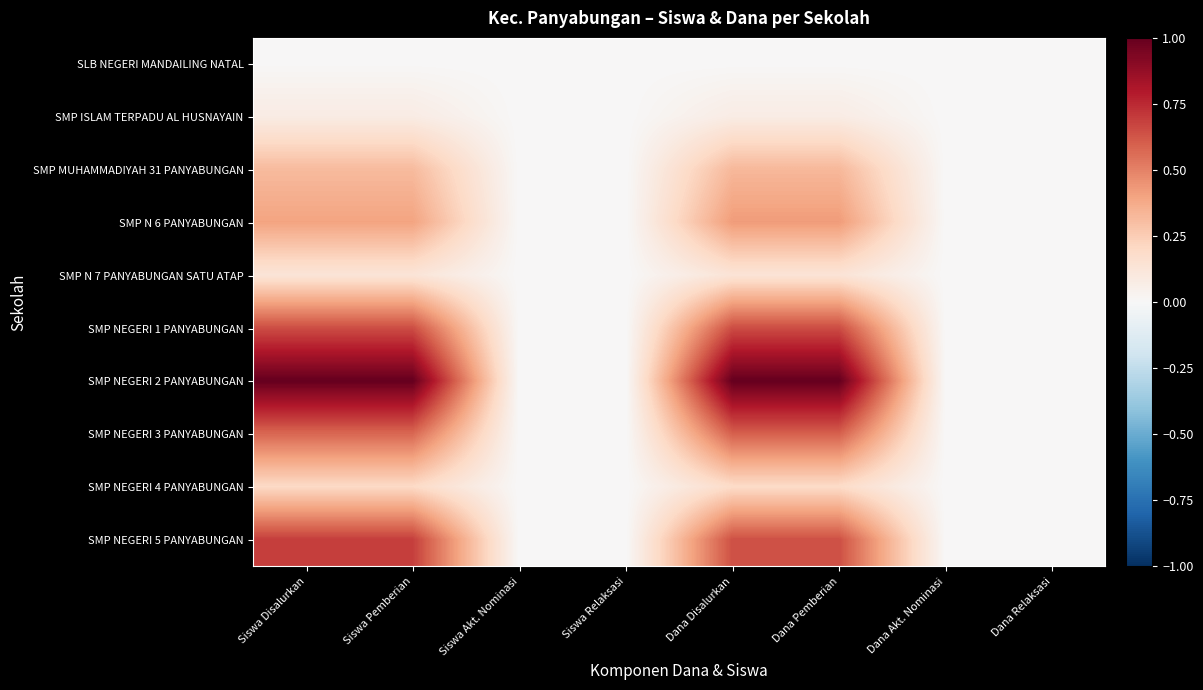

Between Dana Pemberian and Siswa Akt. Nominasi, which is larger?

Dana Pemberian